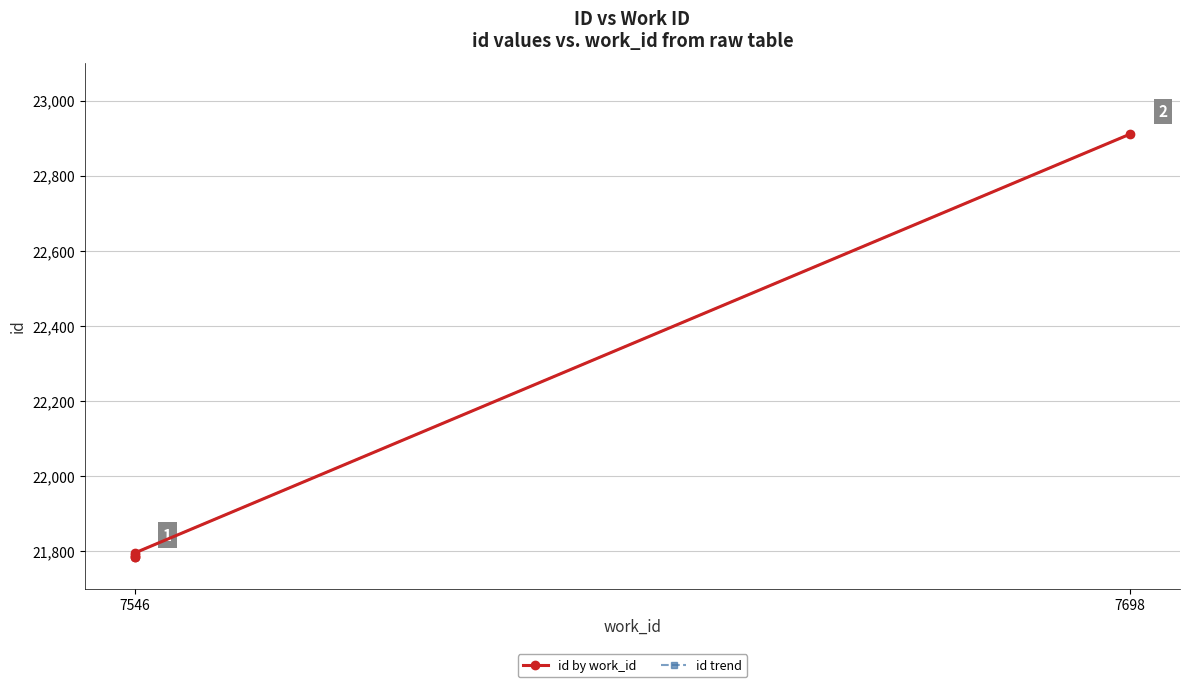

List the series in order of their peak value, lowest first.

id by work_id, id trend